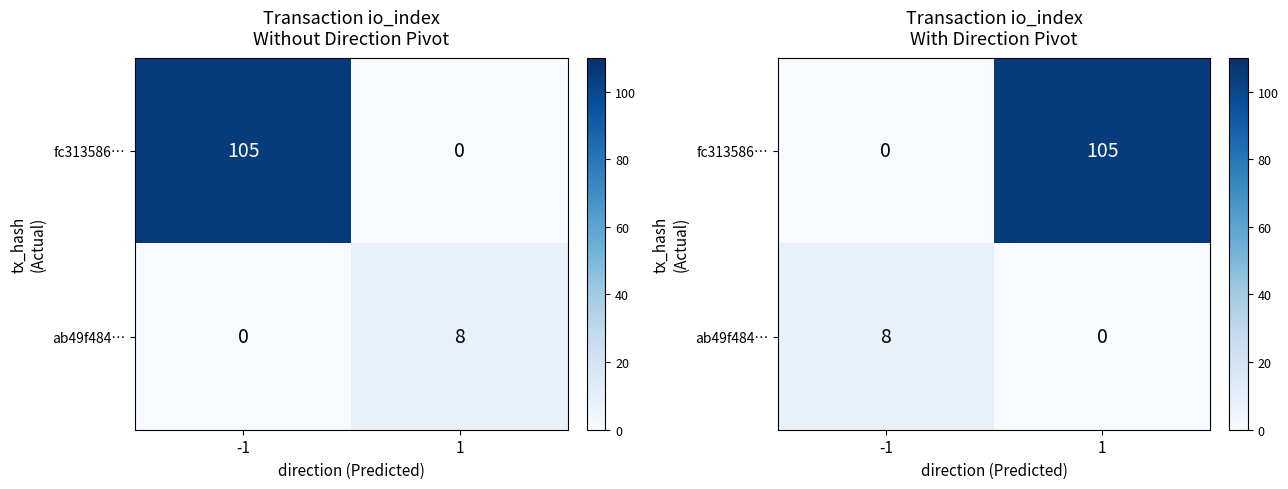

Where is ab49f484… nearest to the value 4?

-1